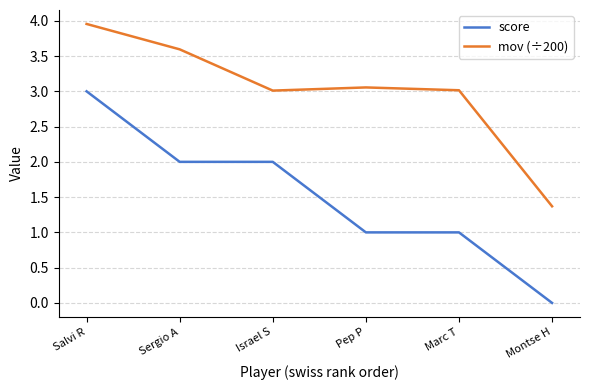

The value of score at Israel S is 2.0. True or false?

True